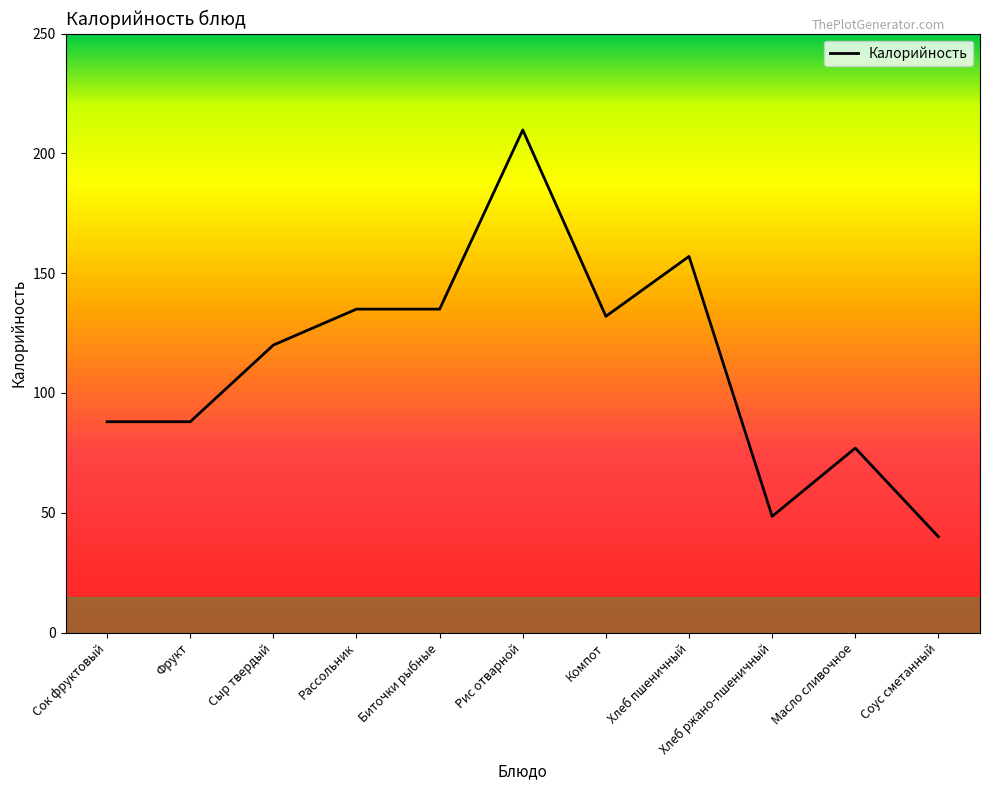

What position from the left is Соус сметанный?

11